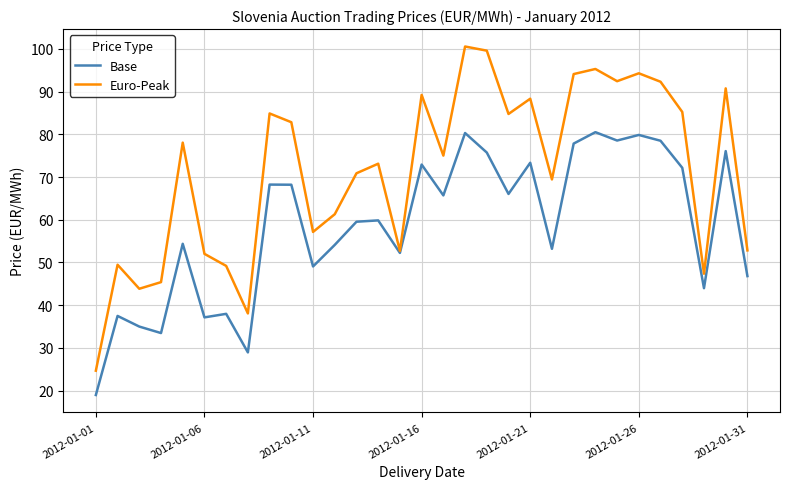

What is the minimum value for Euro-Peak?

24.7